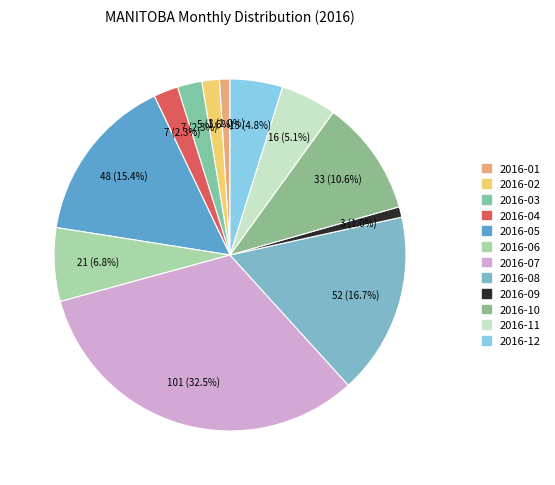

To the nearest percent, what is the difference between the largest and smallest slice percentages?

32%